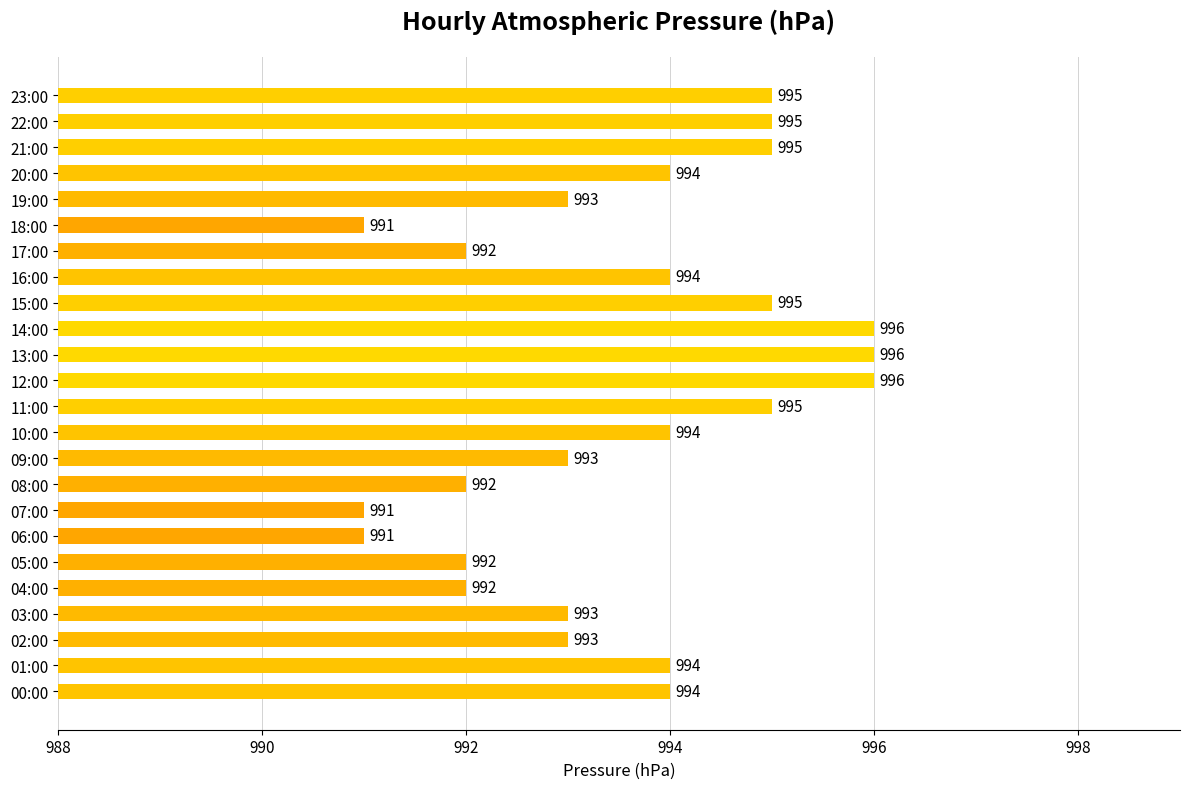

What is the change in value from 16:00 to 18:00?

-3